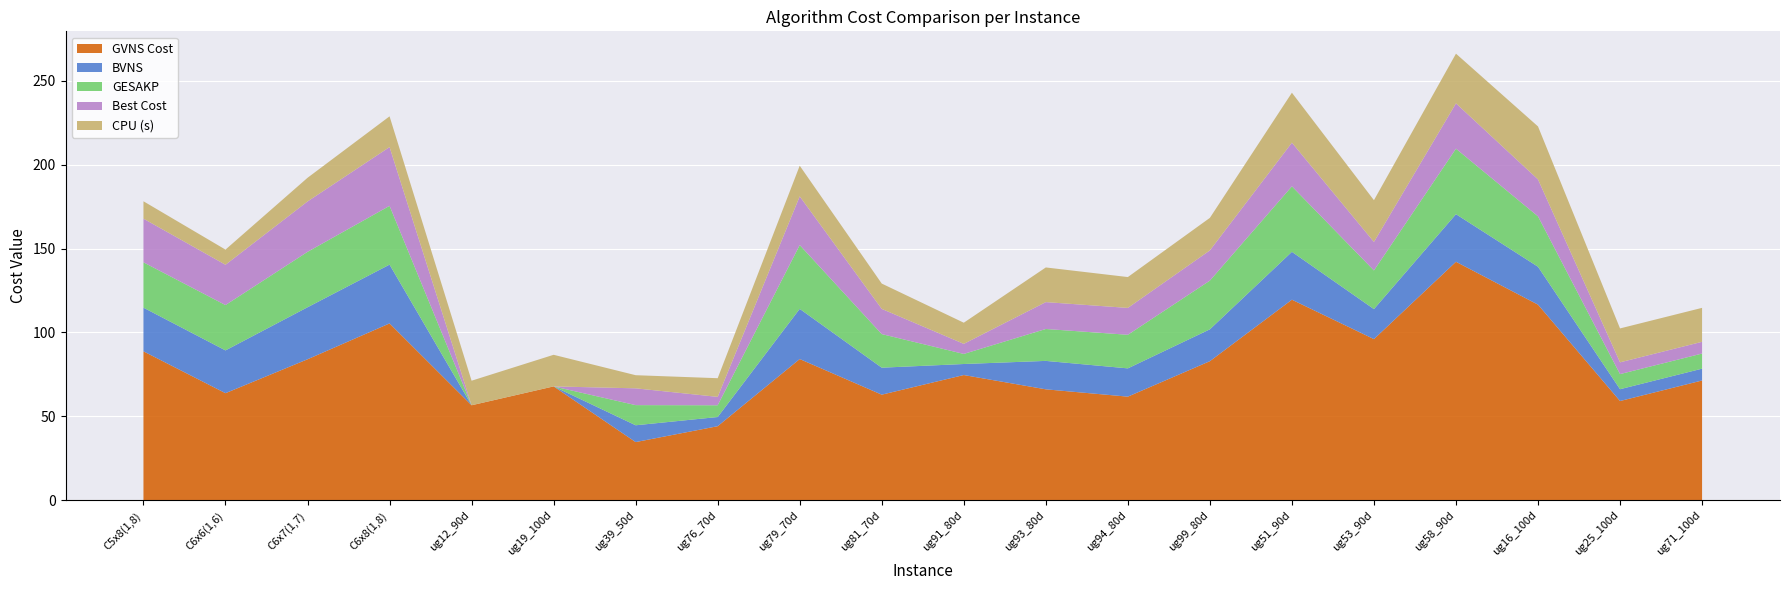

Reading right to left, transcribe all the data shown in this chart.

GVNS Cost: 71.4	59.2	116.6	142.1	96.1	119.5	82.9	61.8	66.2	74.7	63.0	84.2	44.2	34.8	67.9	56.7	105.4	84.0	63.9	88.8
BVNS: 7.0	7.0	22.6	28.3	17.9	28.5	19.0	16.8	16.9	6.6	16.1	29.9	5.5	10.0	0.0	0.0	35.0	31.0	25.5	26.0
GESAKP: 9.0	9.0	30.0	39.0	23.0	39.0	29.0	20.0	19.0	6.0	20.0	38.0	7.0	12.0	0.0	0.0	35.0	33.0	27.0	27.0
Best Cost: 7.0	7.0	22.0	27.0	17.0	26.0	18.0	16.0	16.0	6.0	15.0	29.0	5.0	10.0	0.0	0.0	35.0	30.0	24.0	26.0
CPU (s): 20.2	20.2	31.5	29.6	24.8	29.7	19.4	18.4	20.6	12.6	15.1	18.3	11.1	7.8	18.8	14.6	18.3	14.1	9.0	10.4